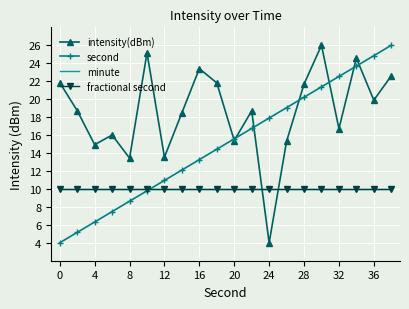

True or false: minute and intensity(dBm) cross at least once.

True